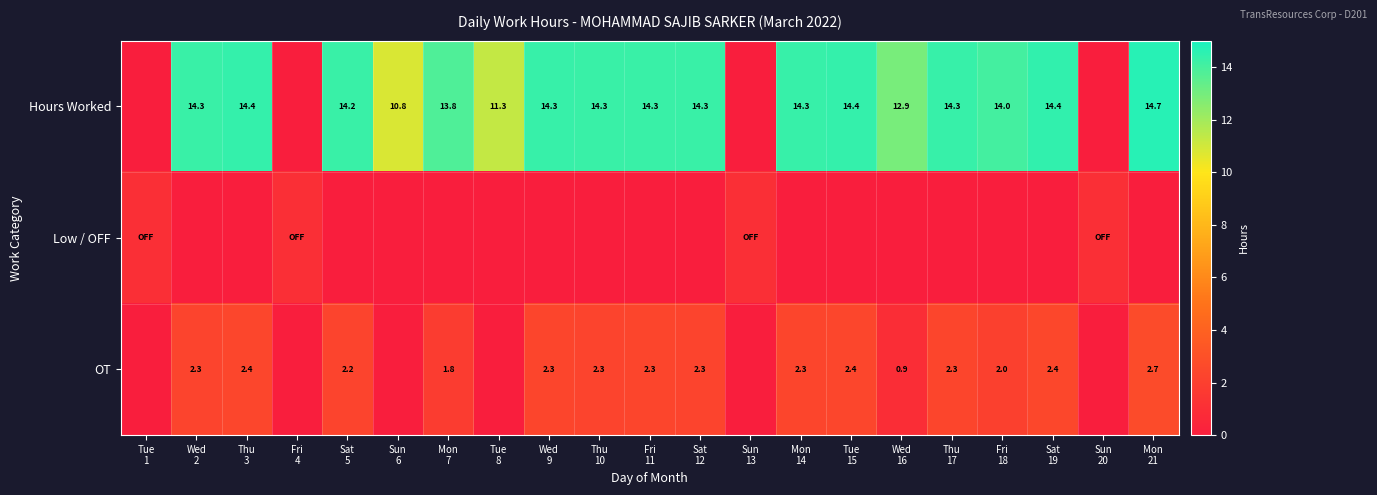

Is it true that OT equals 3.8 at Sat 19?

False